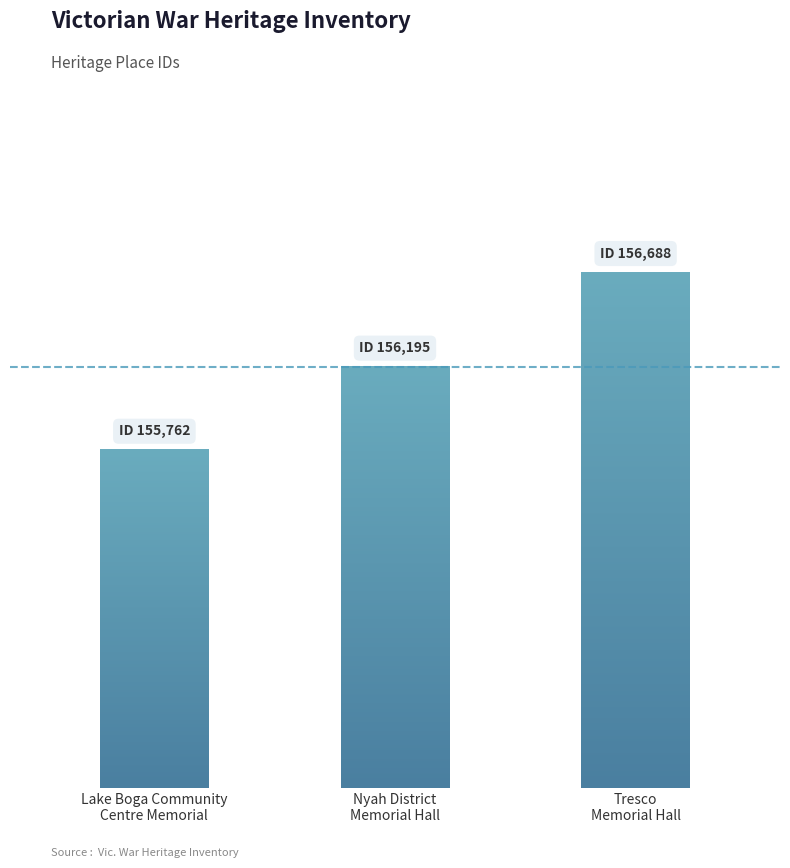

List the labels in order of value, smallest first.

Lake Boga Community
Centre Memorial, Nyah District
Memorial Hall, Tresco
Memorial Hall